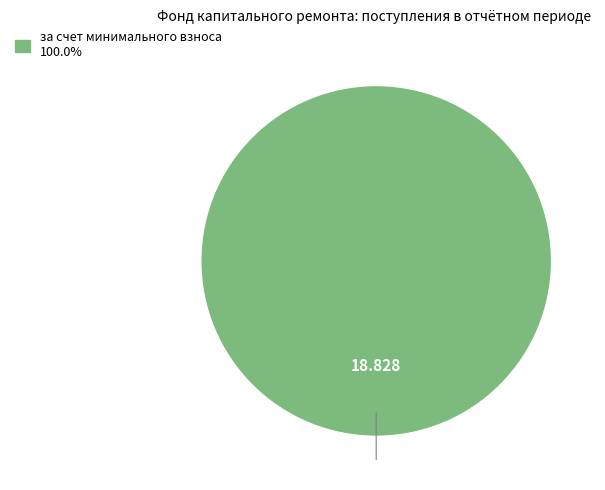

Does any single category account for the majority?

Yes